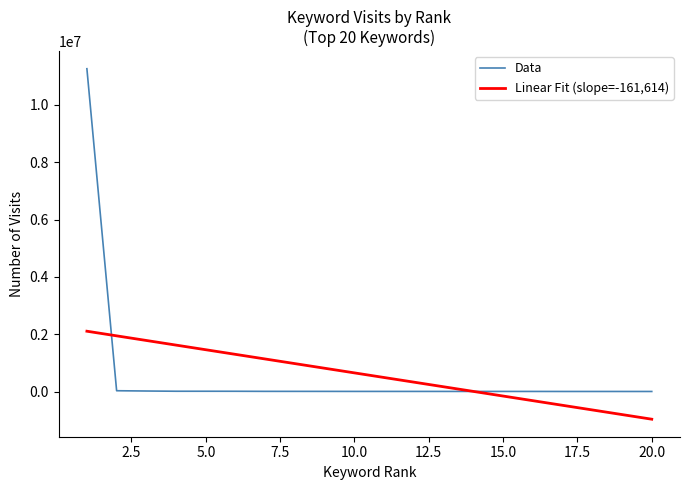

What is the greatest value displayed?

11266169.0